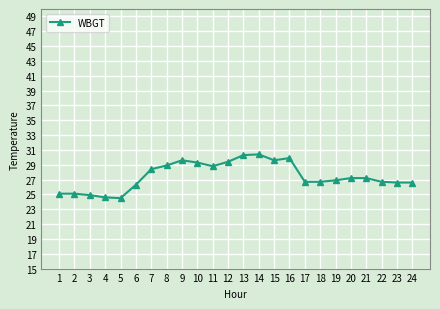

What value does the data have at 22?

26.7